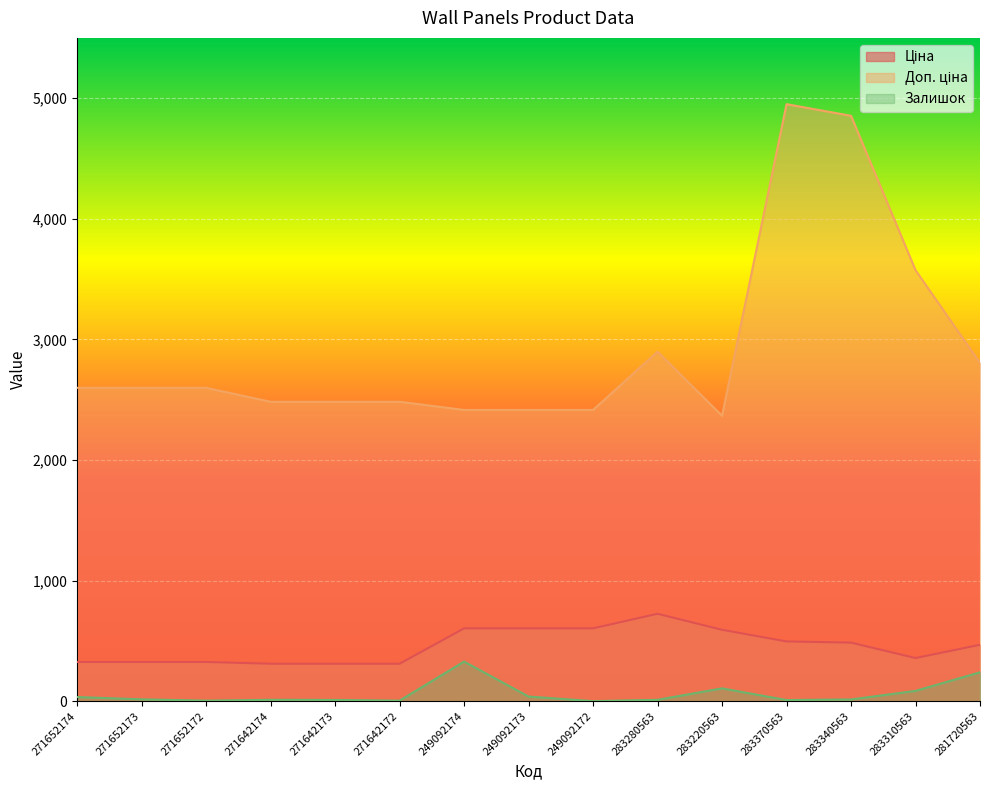

What is the greatest value displayed?

4950.4